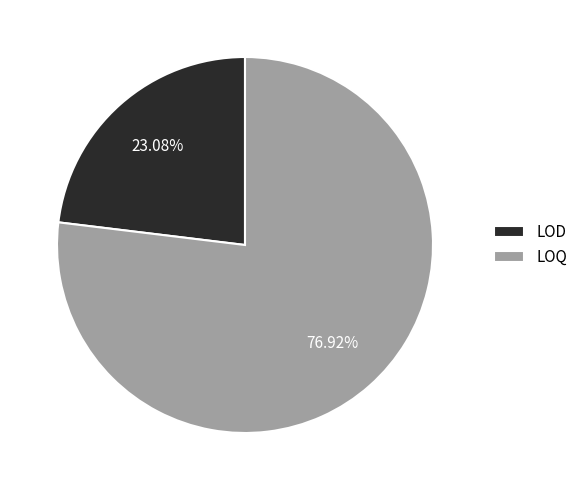

Which category accounts for the majority?

LOQ